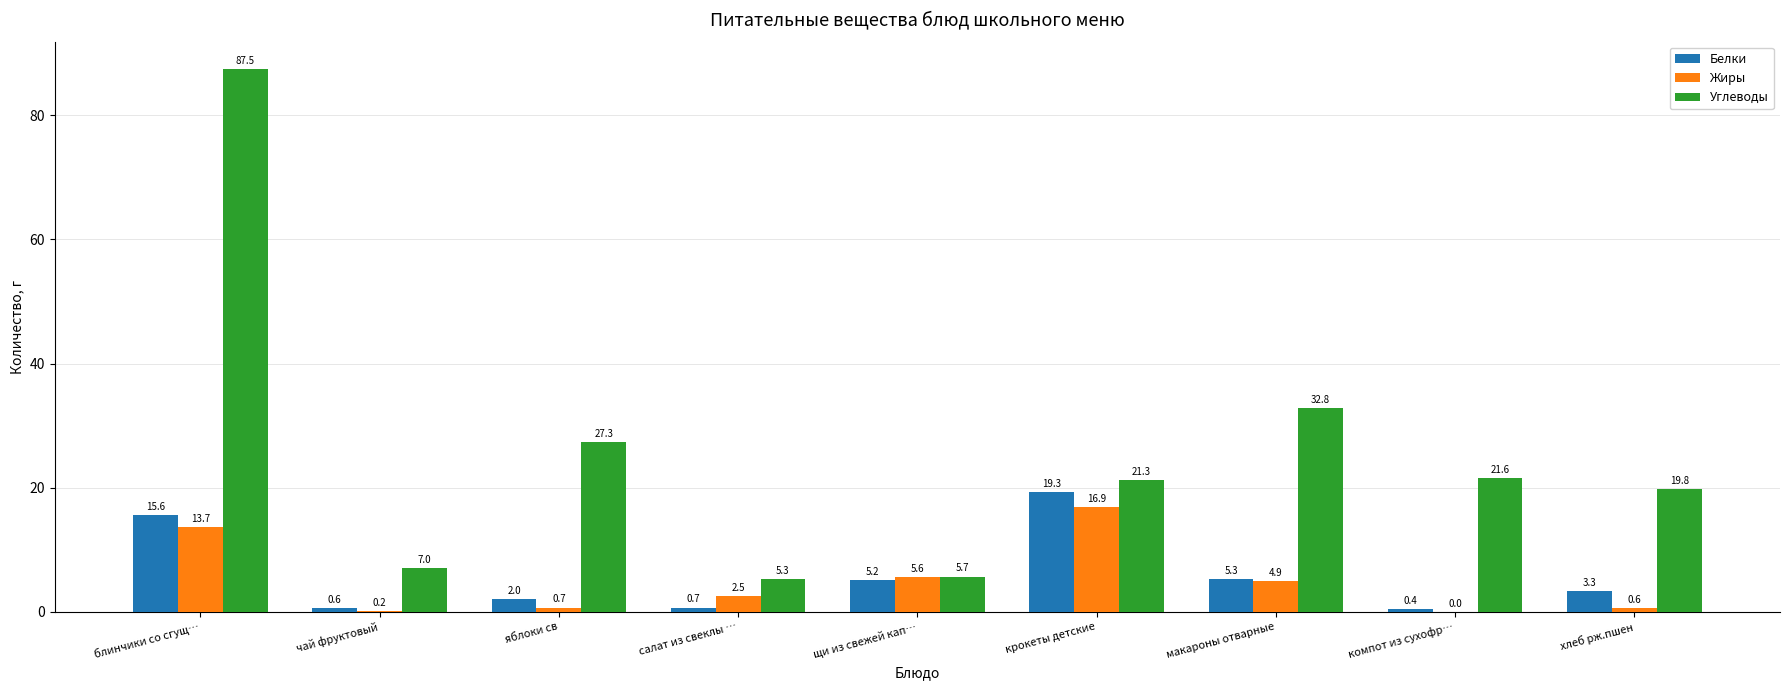

Is the value of Белки at крокеты детские greater than the value of Углеводы at чай фруктовый?

Yes